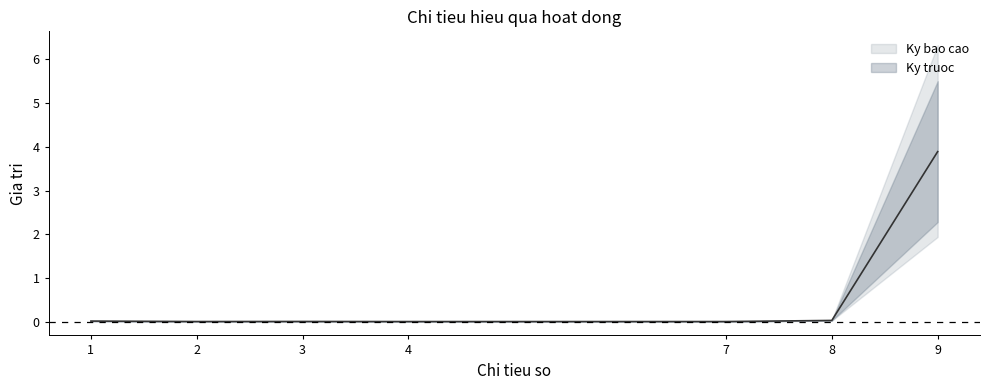

True or false: the data shows 0.0 at 7.

True